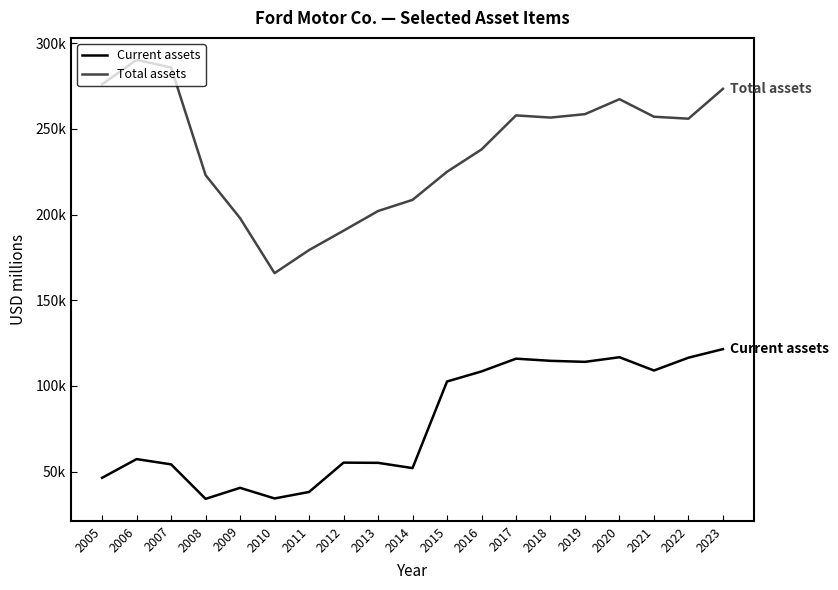

Reading left to right, list all the values displayed in this chart.

Current assets: 46409	57325	54243	34124	40560	34368	38147	55257	55138	52071	102587	108461	115902	114649	114047	116744	108996	116476	121481
Total assets: 275940	290217	285727	222977	197890	165793	179248	190554	202026	208527	224925	237951	257808	256540	258537	267261	257035	255884	273310